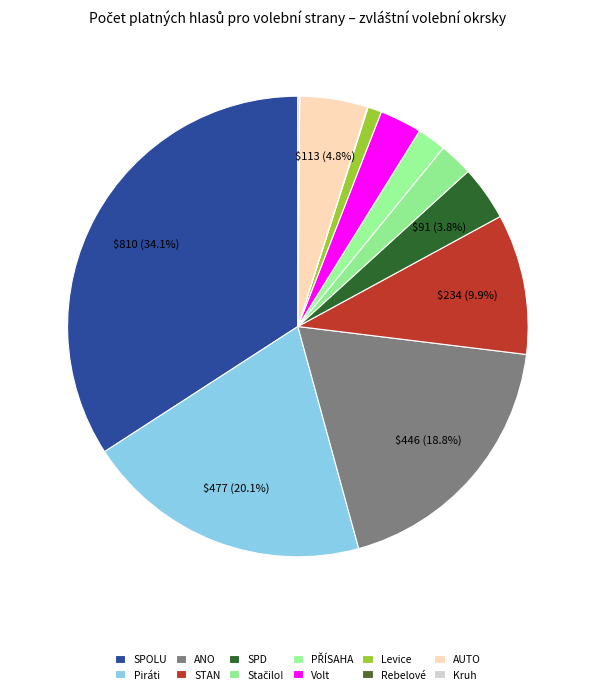

The Volt slice represents 3% of the pie. True or false?

True